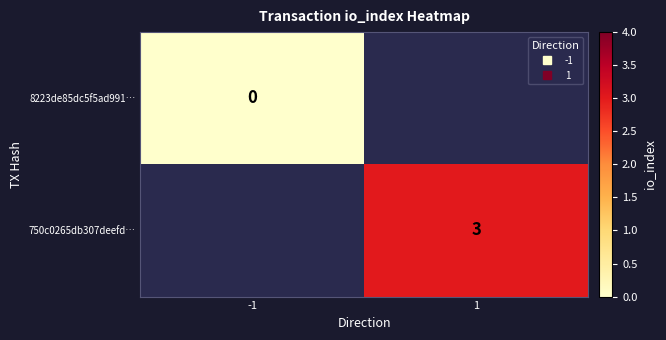

List the series in order of their peak value, lowest first.

8223de85dc5f5ad991…, 750c0265db307deefd…